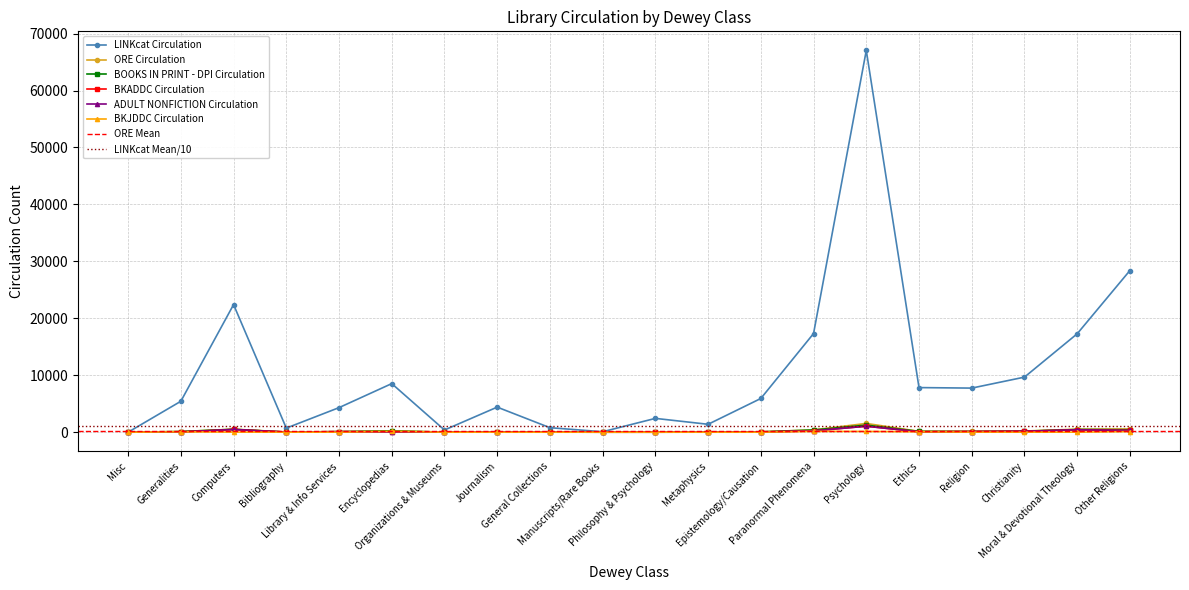

Reading right to left, list all the values displayed in this chart.

LINKcat Circulation: Other Religions=28390	Moral & Devotional Theology=17281	Christianity=9670	Religion=7743	Ethics=7833	Psychology=67038	Paranormal Phenomena=17323	Epistemology/Causation=5920	Metaphysics=1388	Philosophy & Psychology=2425	Manuscripts/Rare Books=81	General Collections=789	Journalism=4402	Organizations & Museums=387	Encyclopedias=8531	Library & Info Services=4313	Bibliography=717	Computers=22406	Generalities=5430	Misc=0
ORE Circulation: Other Religions=570	Moral & Devotional Theology=534	Christianity=204	Religion=175	Ethics=152	Psychology=1538	Paranormal Phenomena=407	Epistemology/Causation=66	Metaphysics=11	Philosophy & Psychology=3	Manuscripts/Rare Books=1	General Collections=10	Journalism=68	Organizations & Museums=16	Encyclopedias=218	Library & Info Services=99	Bibliography=28	Computers=532	Generalities=112	Misc=0
BOOKS IN PRINT - DPI Circulation: Other Religions=432	Moral & Devotional Theology=468	Christianity=181	Religion=114	Ethics=143	Psychology=1248	Paranormal Phenomena=387	Epistemology/Causation=57	Metaphysics=8	Philosophy & Psychology=2	Manuscripts/Rare Books=1	General Collections=10	Journalism=50	Organizations & Museums=16	Encyclopedias=218	Library & Info Services=94	Bibliography=23	Computers=506	Generalities=110	Misc=0
BKADDC Circulation: Other Religions=309	Moral & Devotional Theology=426	Christianity=163	Religion=99	Ethics=65	Psychology=1050	Paranormal Phenomena=236	Epistemology/Causation=27	Metaphysics=8	Philosophy & Psychology=2	Manuscripts/Rare Books=1	General Collections=10	Journalism=46	Organizations & Museums=14	Encyclopedias=57	Library & Info Services=86	Bibliography=19	Computers=480	Generalities=37	Misc=0
ADULT NONFICTION Circulation: Other Religions=309	Moral & Devotional Theology=426	Christianity=163	Religion=99	Ethics=65	Psychology=1050	Paranormal Phenomena=236	Epistemology/Causation=27	Metaphysics=8	Philosophy & Psychology=2	Manuscripts/Rare Books=1	General Collections=10	Journalism=46	Organizations & Museums=14	Encyclopedias=57	Library & Info Services=86	Bibliography=19	Computers=480	Generalities=37	Misc=0
BKJDDC Circulation: Other Religions=107	Moral & Devotional Theology=7	Christianity=7	Religion=13	Ethics=66	Psychology=132	Paranormal Phenomena=140	Epistemology/Causation=2	Metaphysics=0	Philosophy & Psychology=0	Manuscripts/Rare Books=0	General Collections=0	Journalism=1	Organizations & Museums=2	Encyclopedias=152	Library & Info Services=6	Bibliography=4	Computers=18	Generalities=63	Misc=0